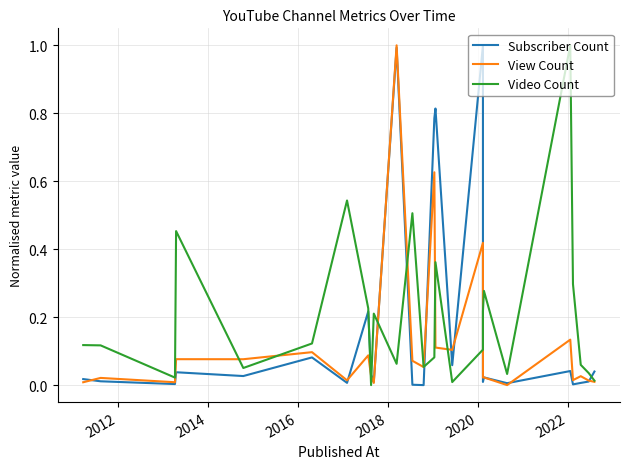

Reading left to right, what are all the values shown in this chart?

Subscriber Count: 0.0	0.0	0.0	0.0	0.0	0.1	0.0	0.2	0.0	0.0	1.0	0.0	0.0	0.8	0.8	0.1	1.0	0.0	0.0	0.0	0.0	0.0	0.0	0.0	0.0
View Count: 0.0	0.0	0.0	0.1	0.1	0.1	0.0	0.1	0.0	0.0	1.0	0.1	0.1	0.6	0.1	0.1	0.4	0.0	0.0	0.0	0.1	0.0	0.0	0.0	0.0
Video Count: 0.1	0.1	0.0	0.5	0.1	0.1	0.5	0.2	0.0	0.2	0.1	0.5	0.1	0.1	0.4	0.0	0.1	0.2	0.3	0.0	1.0	0.3	0.1	0.0	0.0